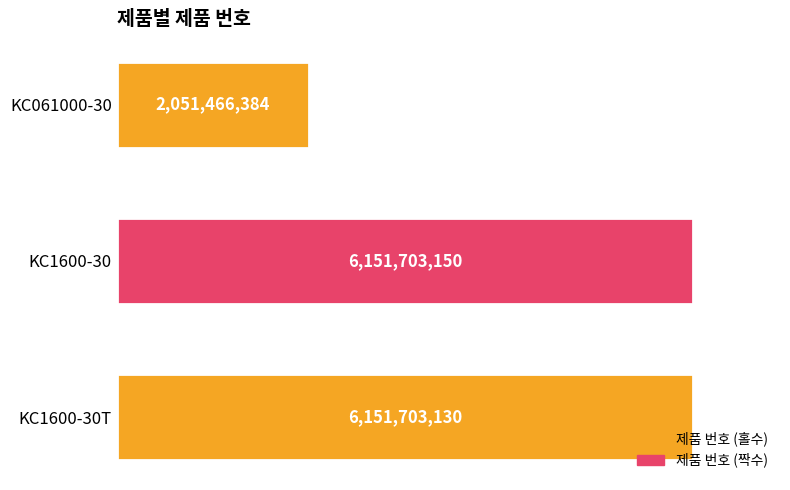

Does the chart contain any negative values?

No